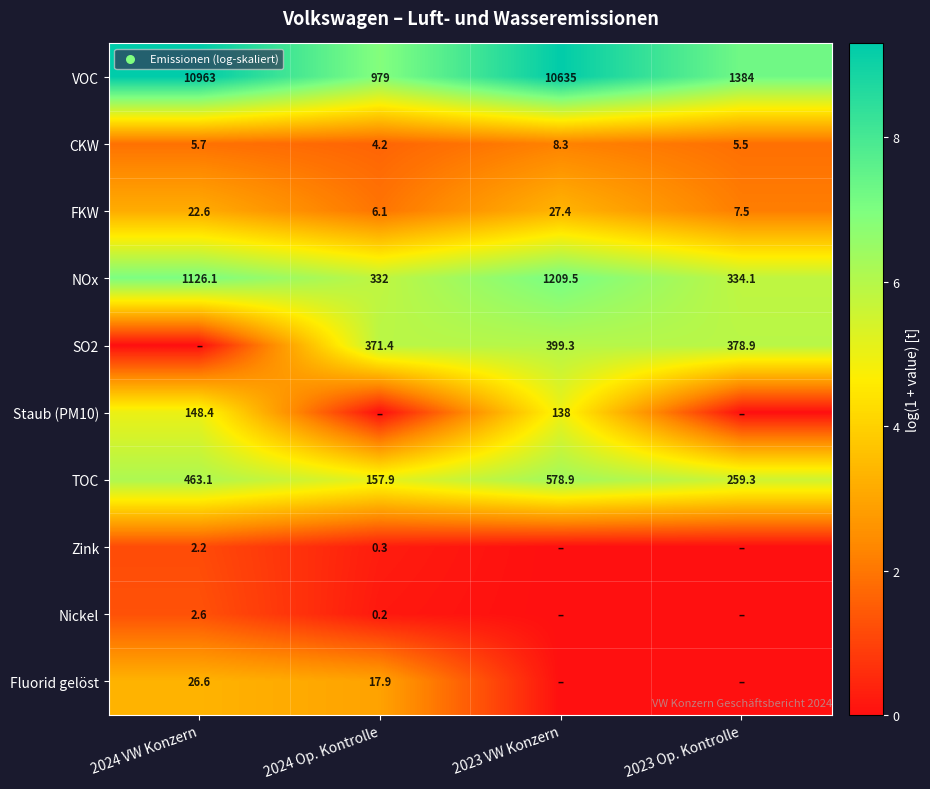

How many data points in NOx are above 1126?

2